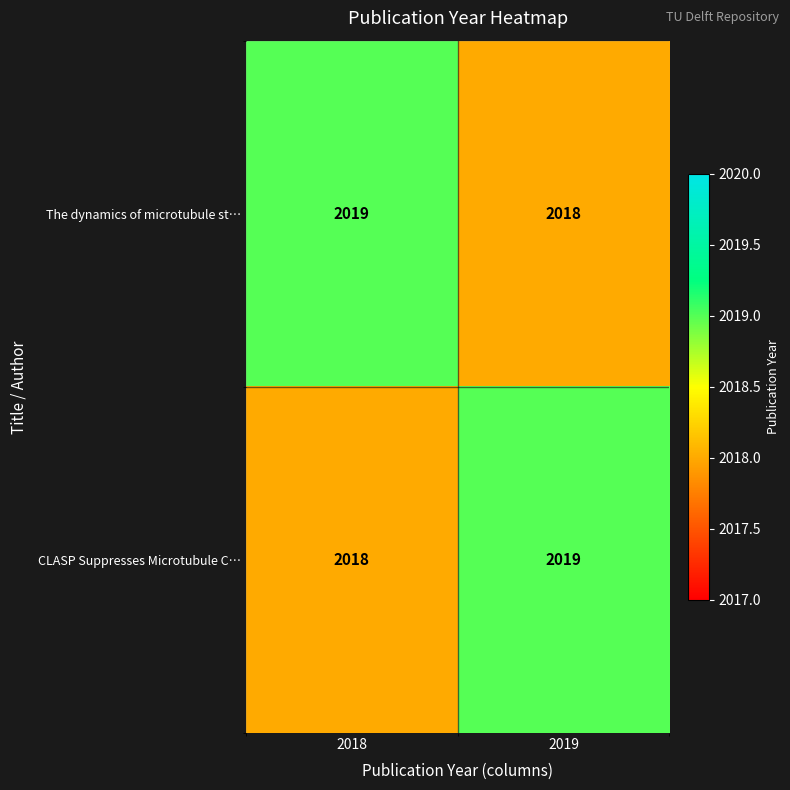

What is the smallest value displayed?

2018